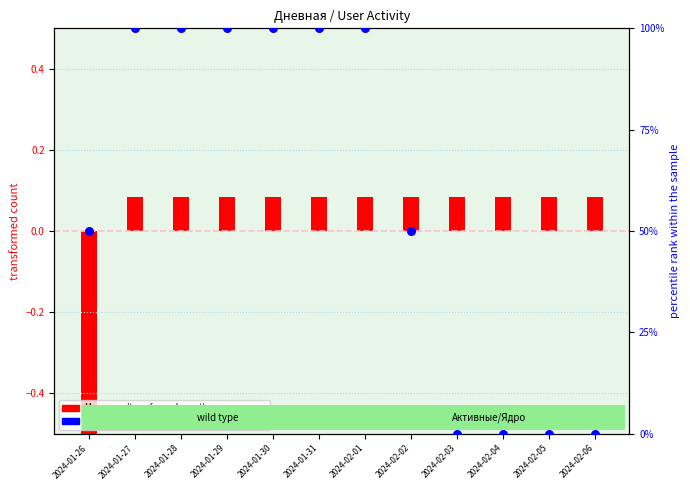

Which series contains the lowest Y value?

Месячная (transformed)